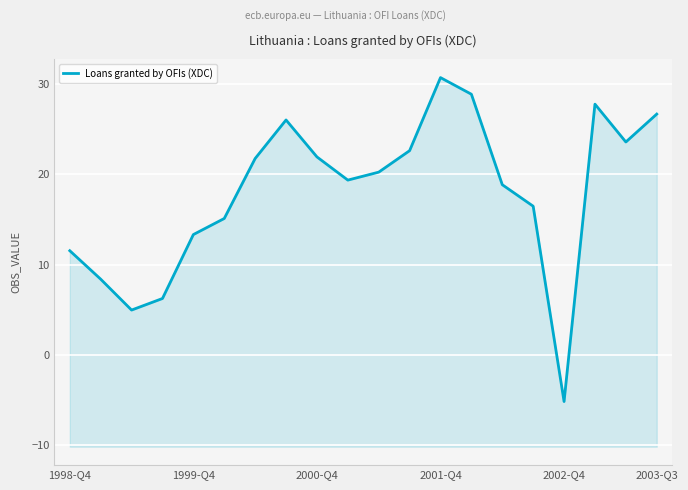

What is the difference between the maximum and second lowest values?

25.7